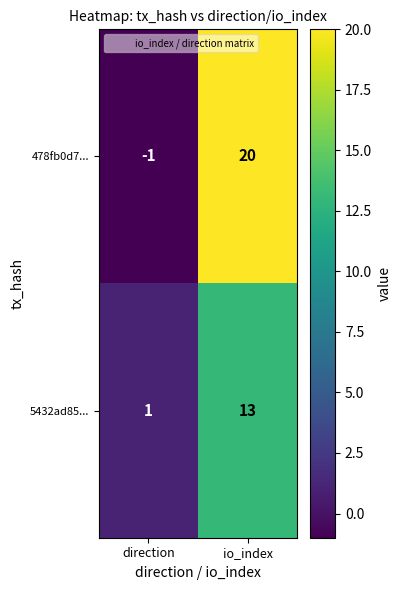

Is it true that 5432ad85... equals 1 at direction?

True